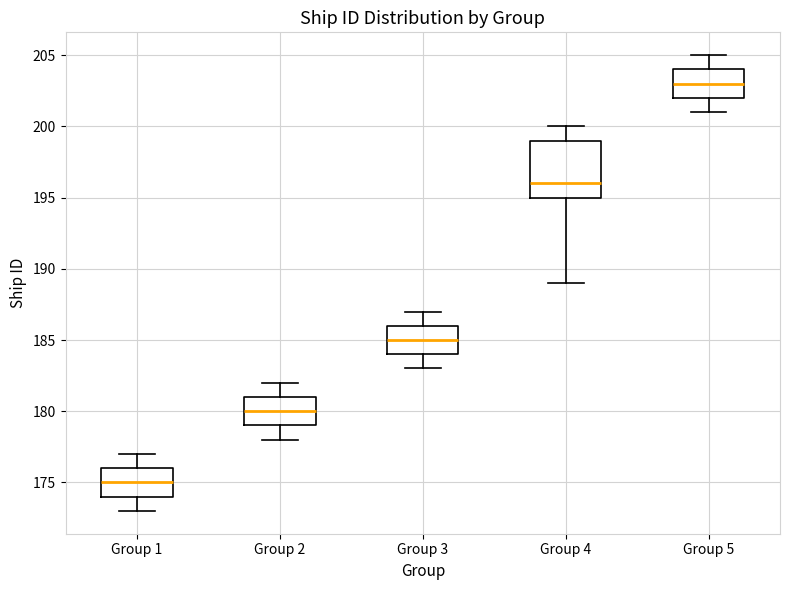

Reading left to right, read every box against the y-axis: the position of its median line, the range the box covers, and the ends of its whiskers. The values are not printed on the chart, so give them approximately, as read against the axis.

Group 1: median 175, box 174 to 176, whiskers 173 to 177
Group 2: median 180, box 179 to 181, whiskers 178 to 182
Group 3: median 185, box 184 to 186, whiskers 183 to 187
Group 4: median 196, box 195 to 199, whiskers 189 to 200
Group 5: median 203, box 202 to 204, whiskers 201 to 205